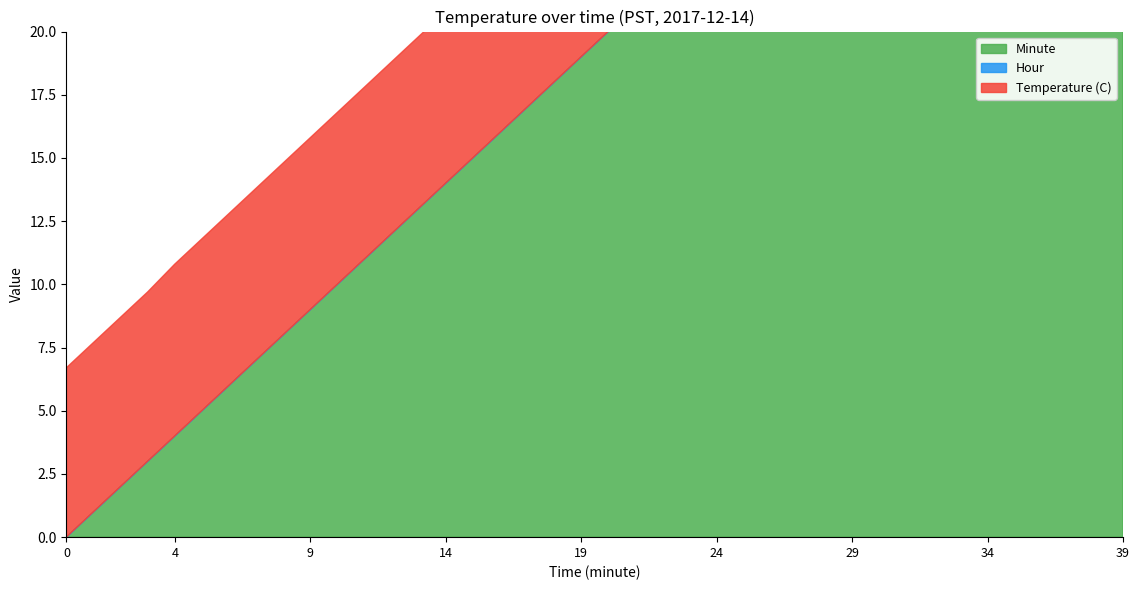

Count the number of data series in this chart.

3